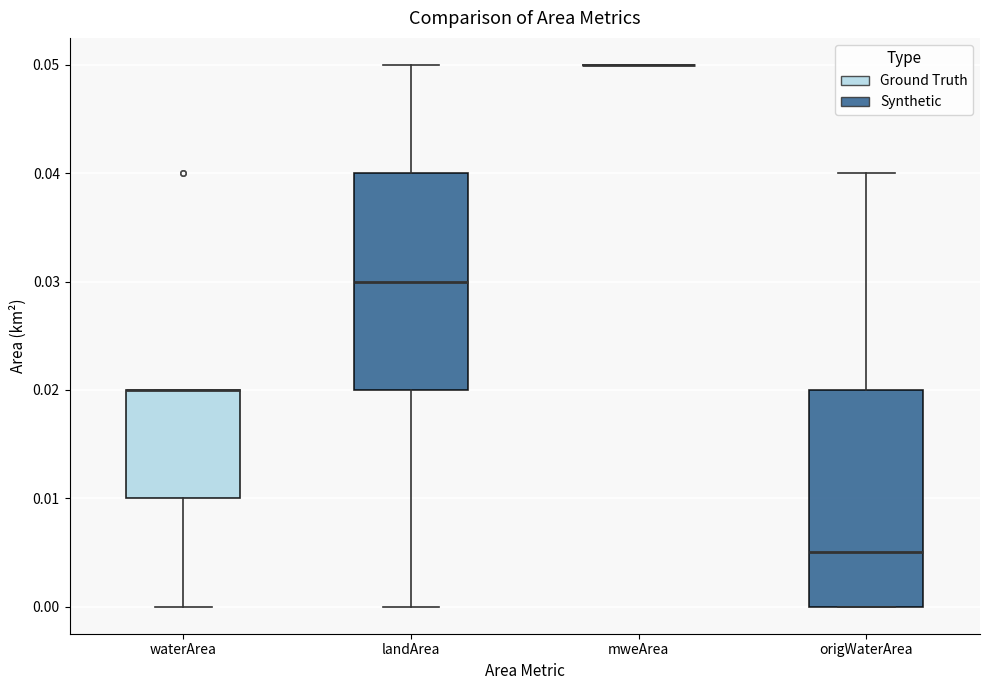

Where is the lower edge of the box for waterArea on the y-axis? The values are not printed on the chart, so give them approximately, as read against the axis.

0.010